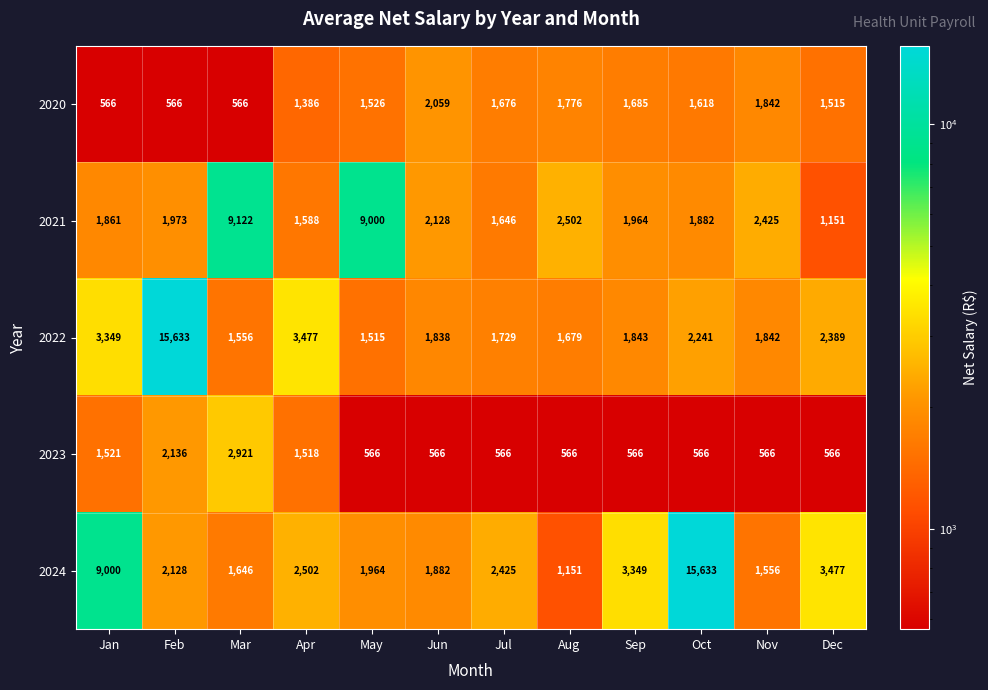

The 2023 series shows 566 at Dec. True or false?

True